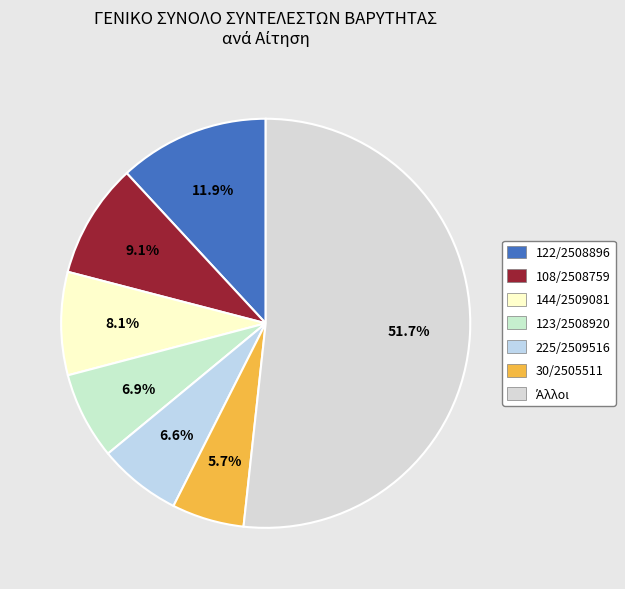

How many segments does this pie chart have?

7